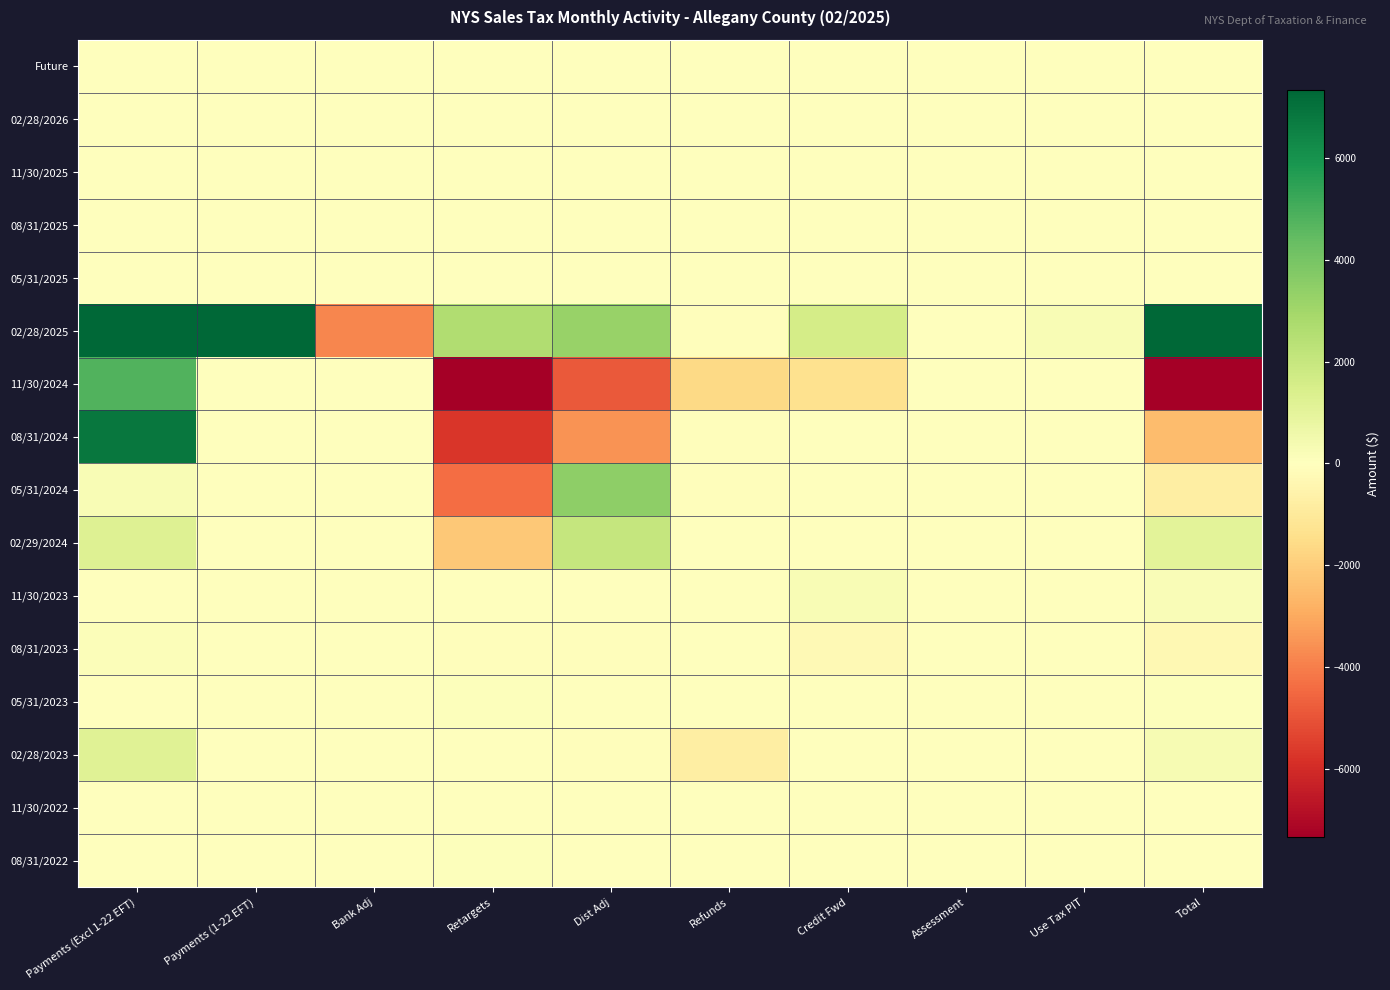

Which series has the largest total across all categories?

02/28/2025